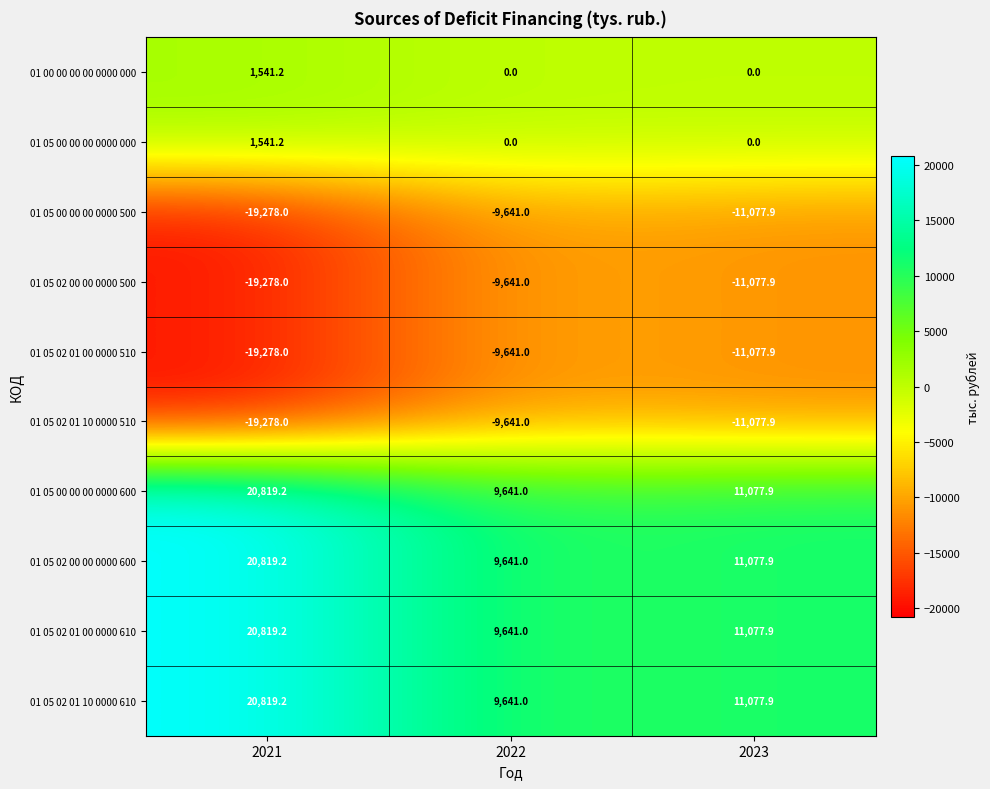

At which label does 01 05 02 01 00 0000 510 reach its peak?

2022